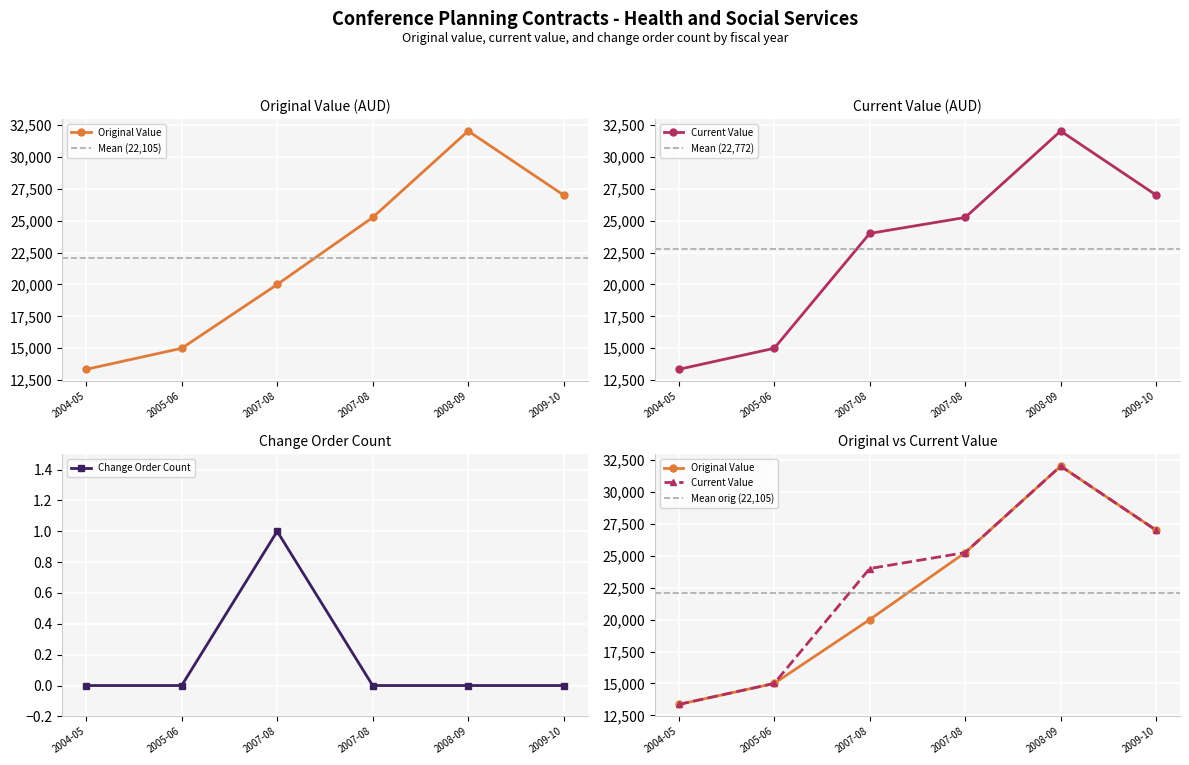

The current_value series shows 37454.8 at 2007-08. True or false?

False